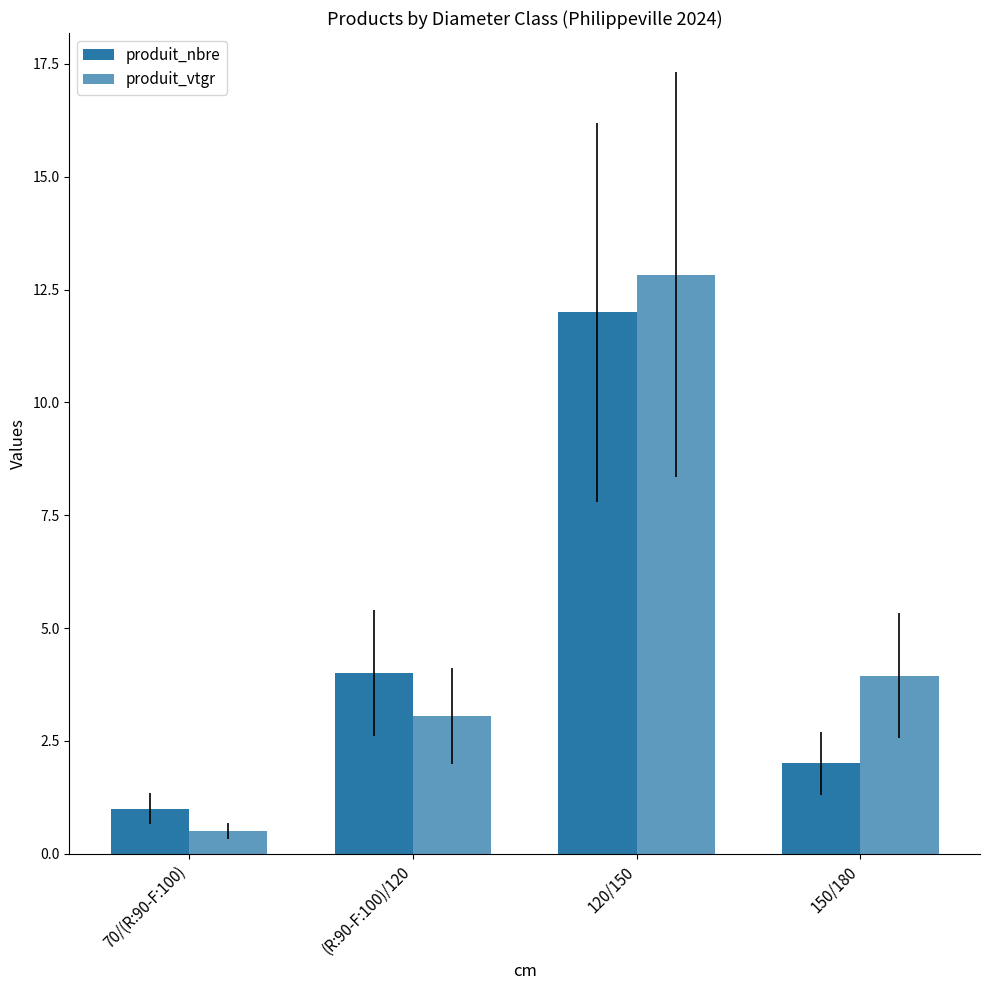

At 150/180, list the series in order from smallest to largest.

produit_nbre, produit_vtgr